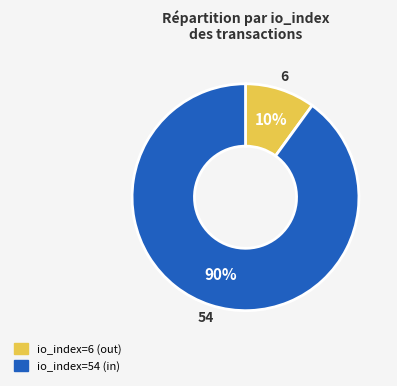

Which category has the smallest portion of the pie?

io_index=6 (out)